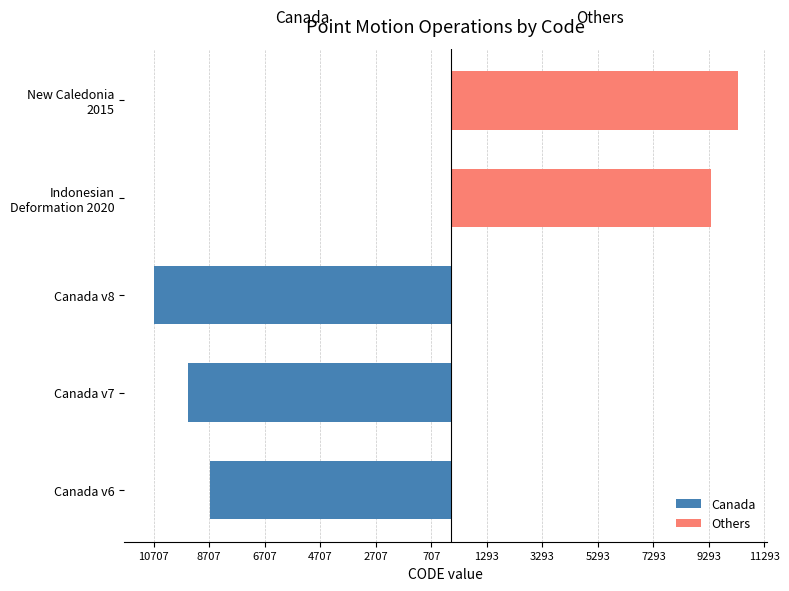

Reading left to right, list all the values displayed in this chart.

Canada: -8676	-9483	-10707	0	0
Others: 0	0	0	9375	10323